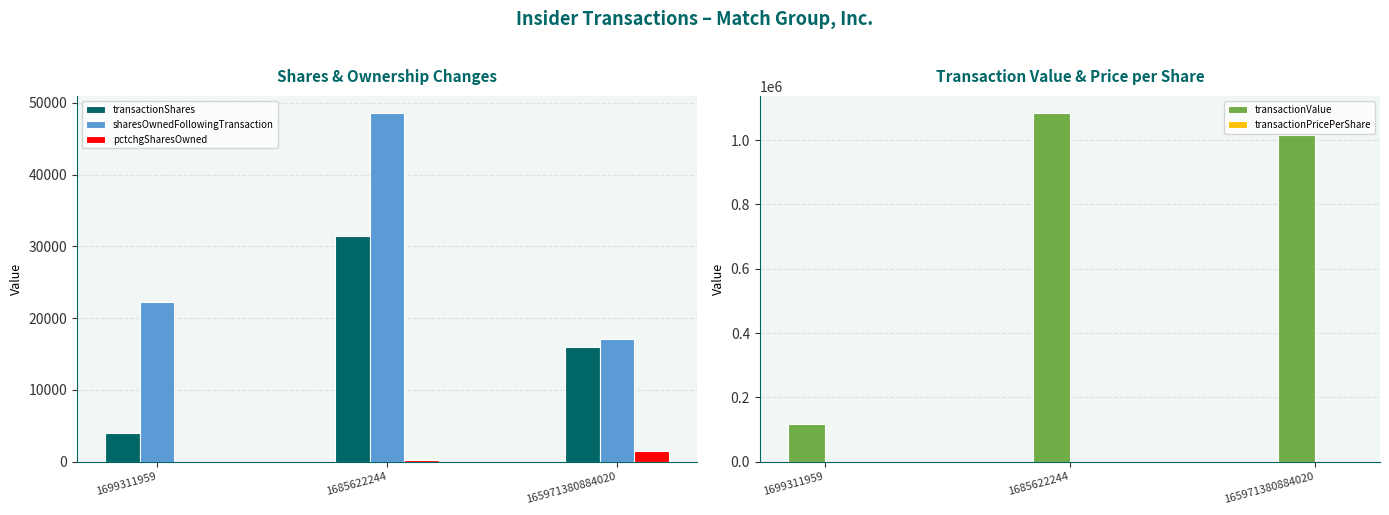

What is the difference between the highest and lowest values at 1699311959?

116398.0